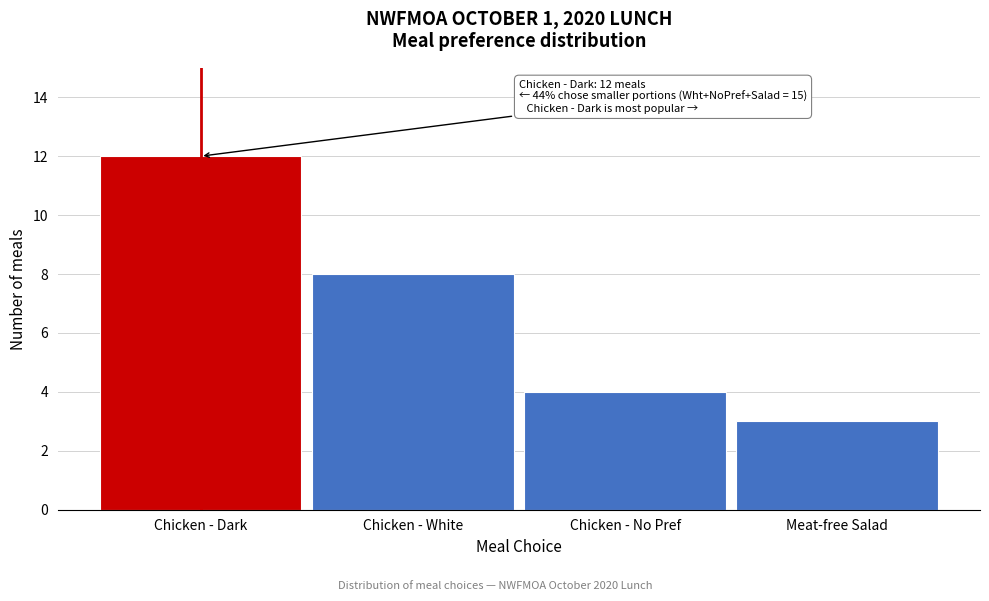

Reading right to left, list all the values displayed in this chart.

Meat-free Salad=3	Chicken - No Pref=4	Chicken - White=8	Chicken - Dark=12